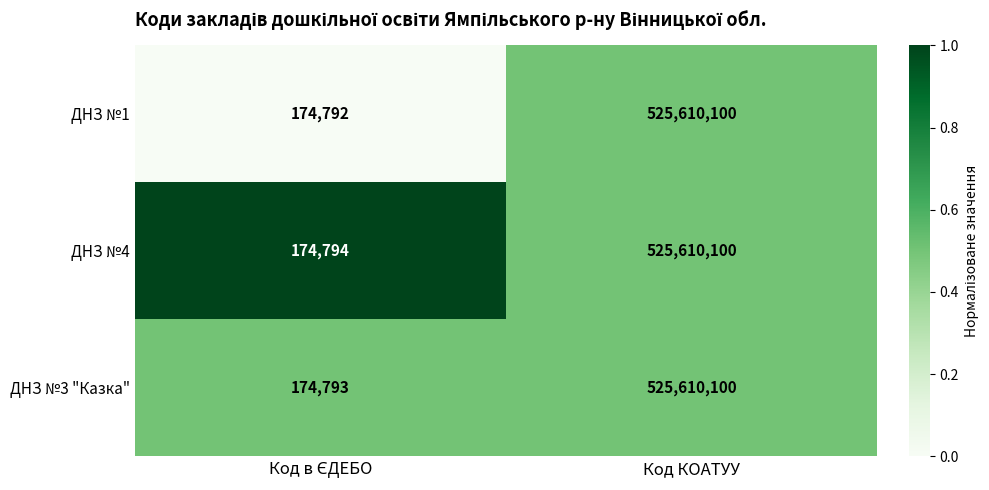

Which category has the highest value across all series?

Код КОАТУУ